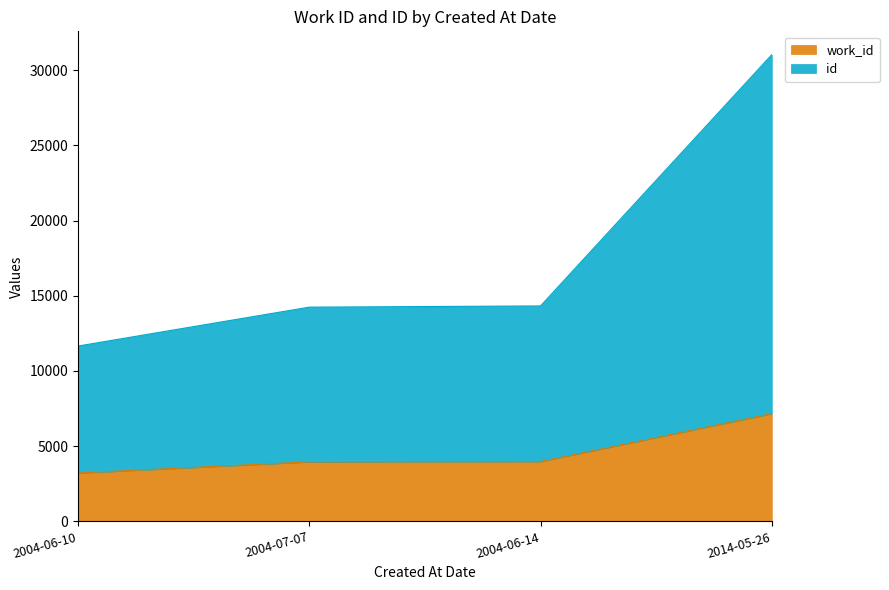

How many values in the id series exceed 14324?

1